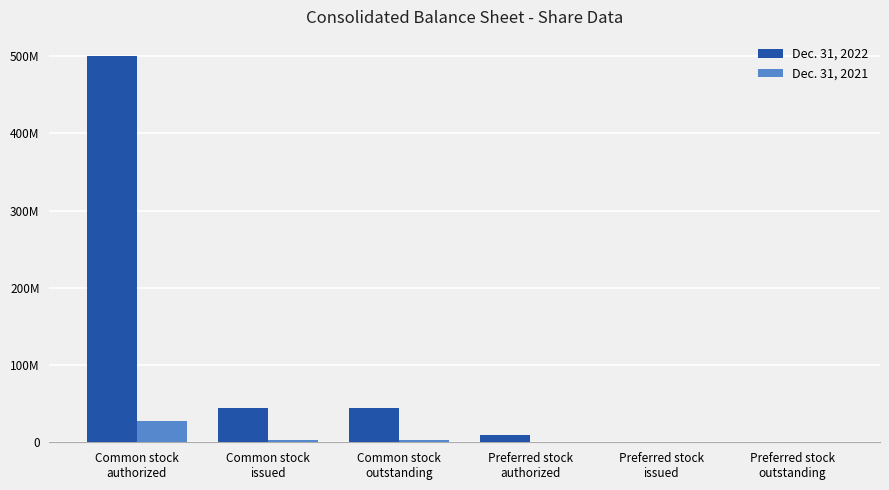

Are the bars horizontal?

No